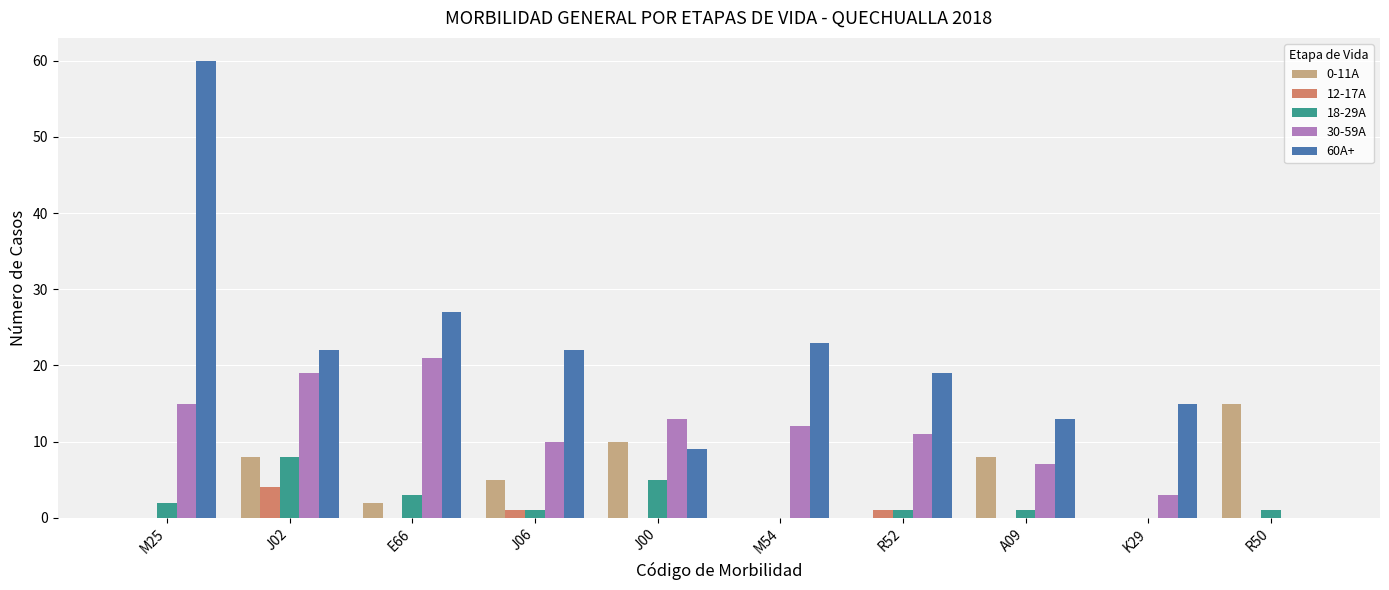

Is the value of 0-11A at K29 greater than the value of 18-29A at M25?

No